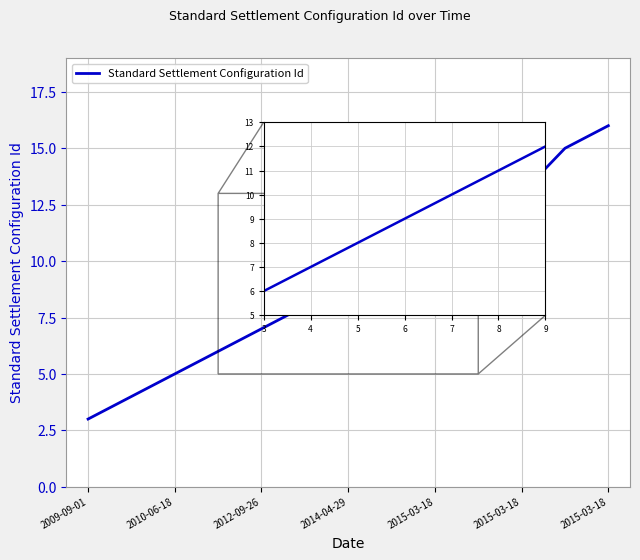

Reading right to left, list all the values displayed in this chart.

16	15	13	12	11	10	9	8	7	6	5	4	3